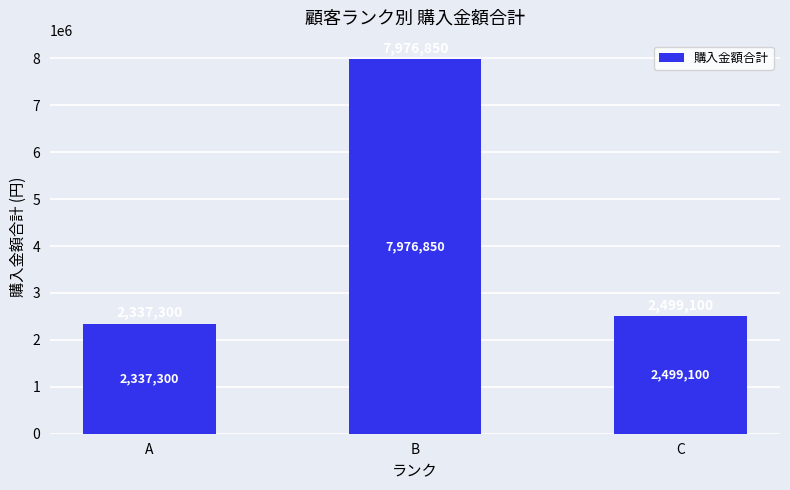

What value does the data have at B?

7976850